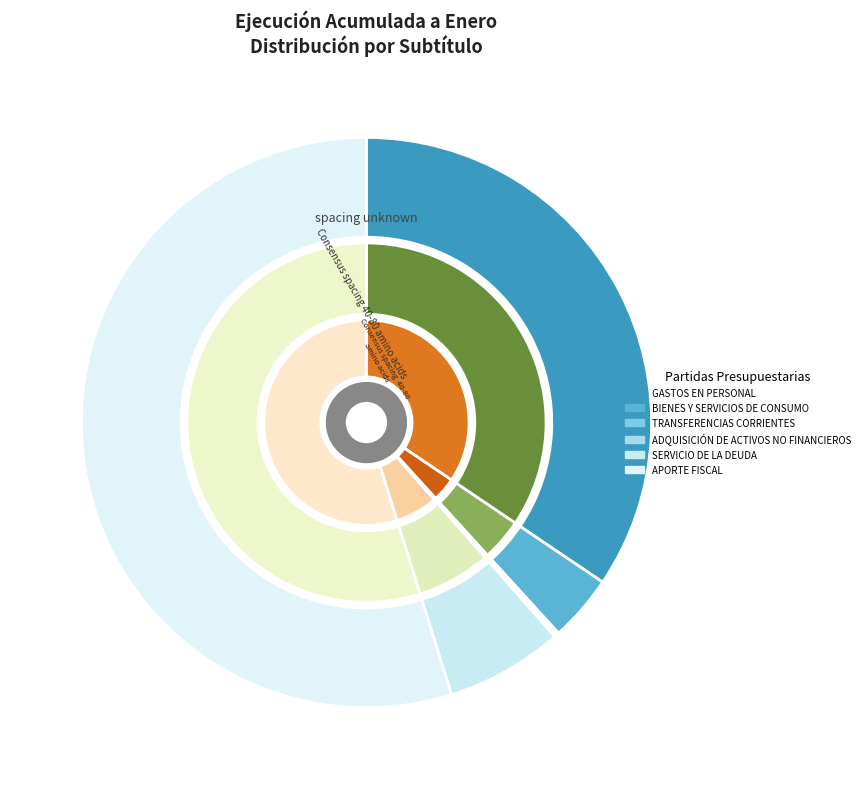

Combined, do TRANSFERENCIAS CORRIENTES and APORTE FISCAL account for over 50%?

Yes